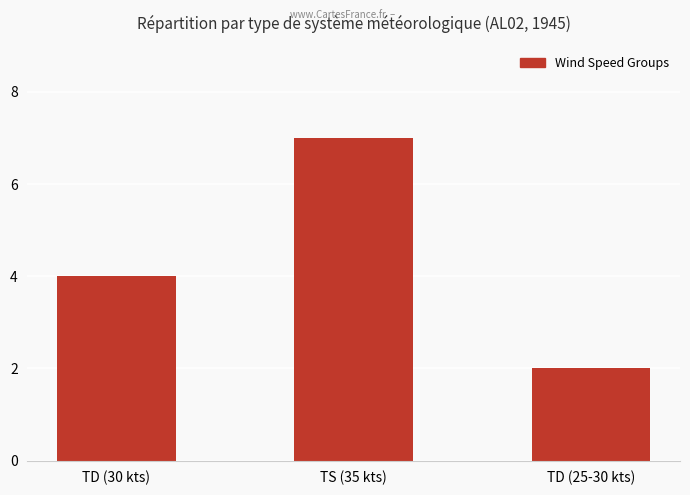

Reading left to right, transcribe all the data shown in this chart.

TD (30 kts)=4	TS (35 kts)=7	TD (25-30 kts)=2